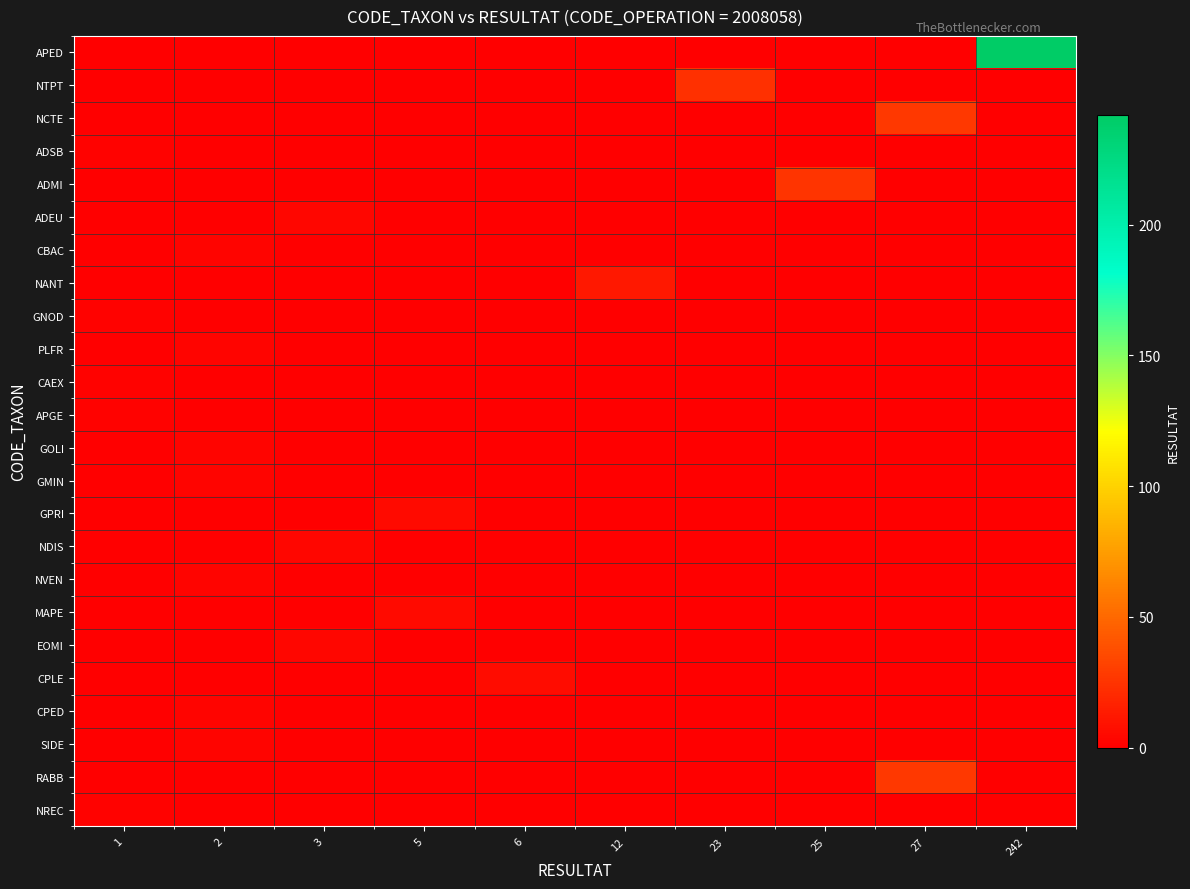

What is the total value across all series at 3?

9